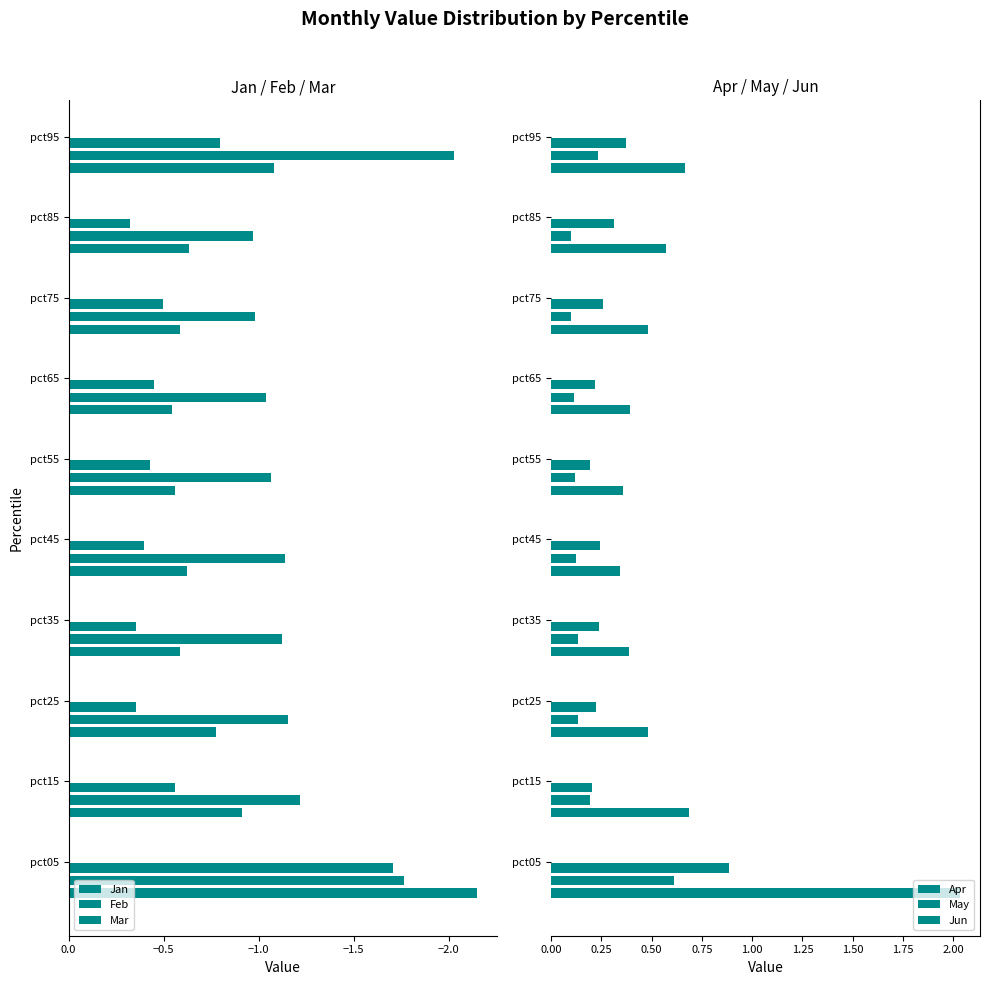

Count the number of categories in the chart.

10